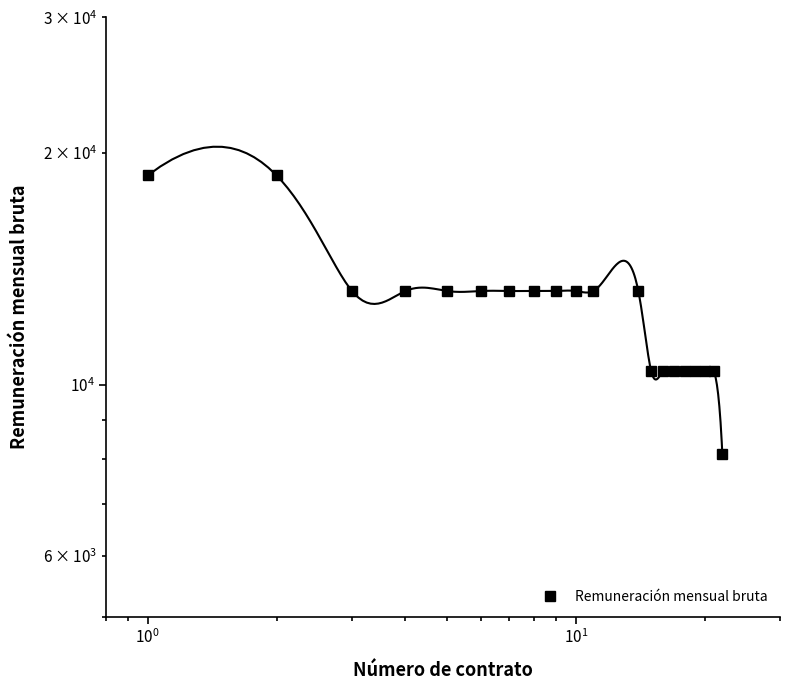

Count the number of values greater than 13237.

2